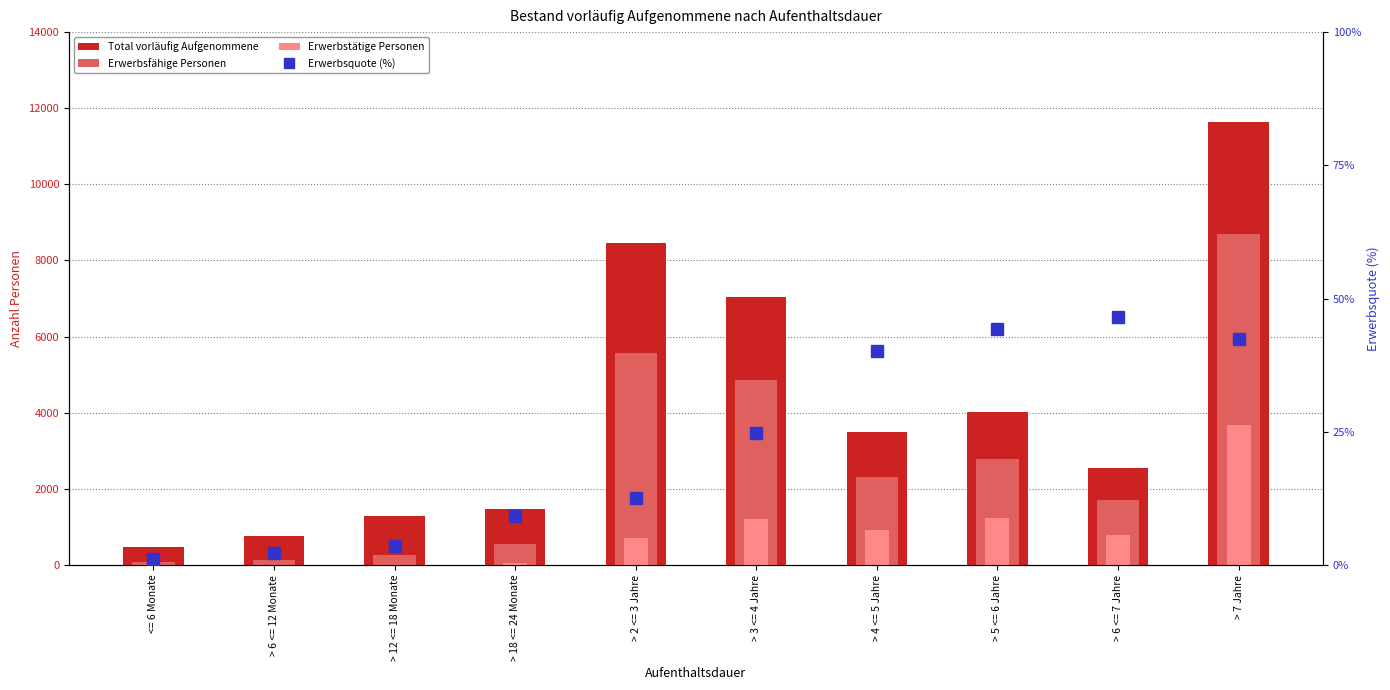

Is it true that Erwerbsfähige Personen equals 2890.7 at > 3 <= 4 Jahre?

False